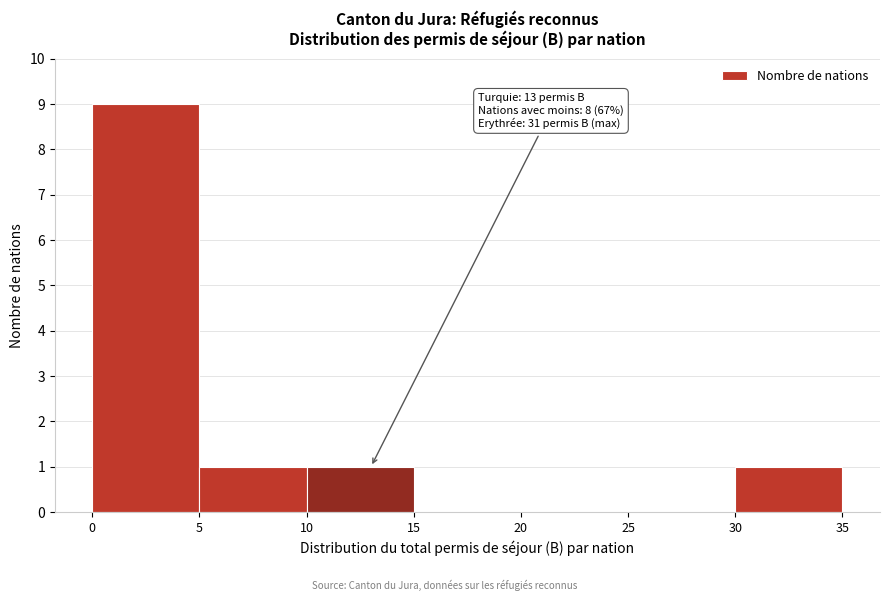

Which range on the x-axis has the tallest bar?

0 to 5